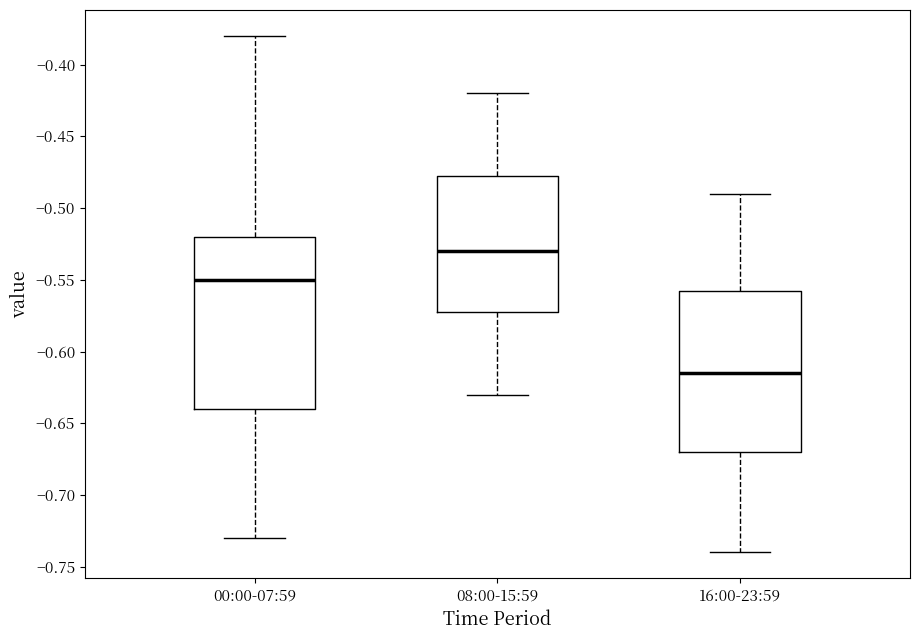

Where is the lower edge of the box for 08:00-15:59 on the y-axis? The values are not printed on the chart, so give them approximately, as read against the axis.

-0.570